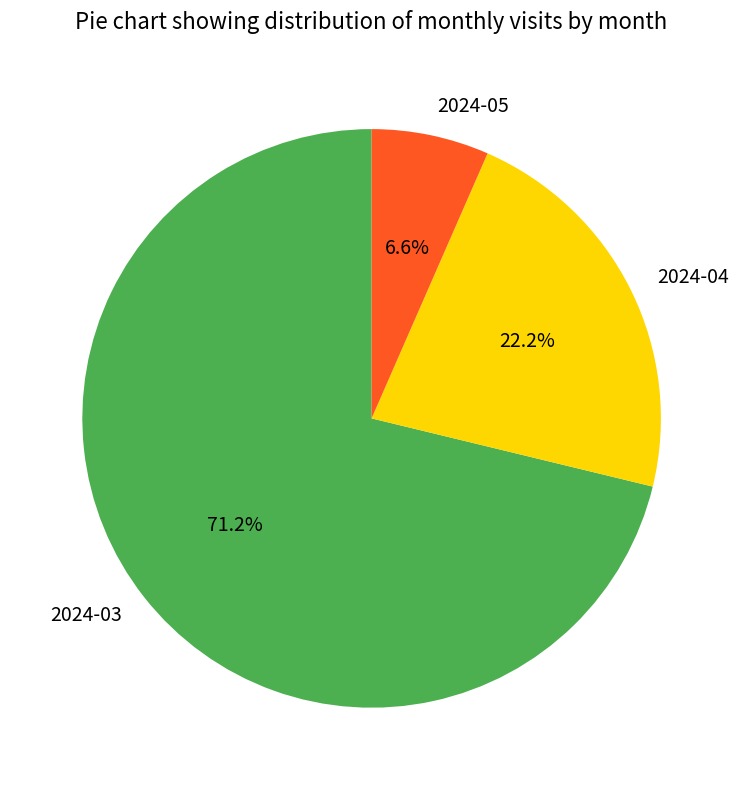

True or false: 2024-03 accounts for 62% of the total.

False